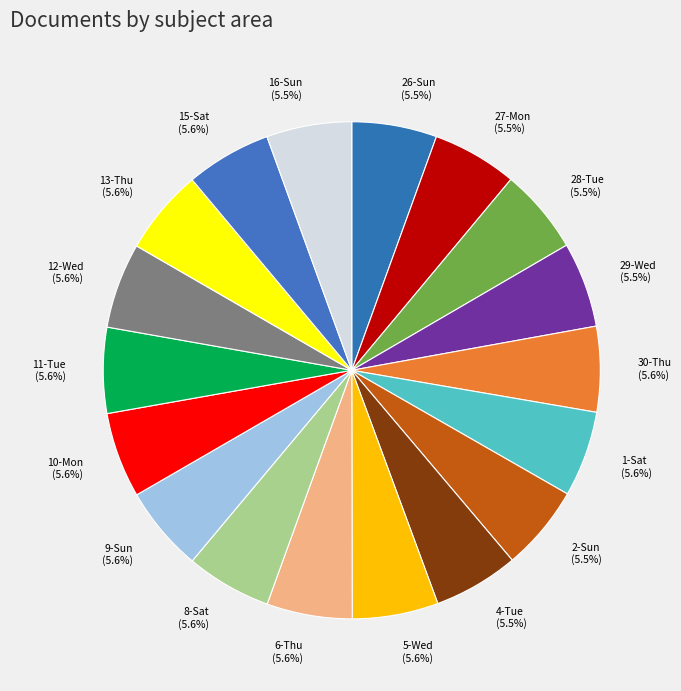

Is the sum of 16-Sun and 2-Sun greater than half?

No